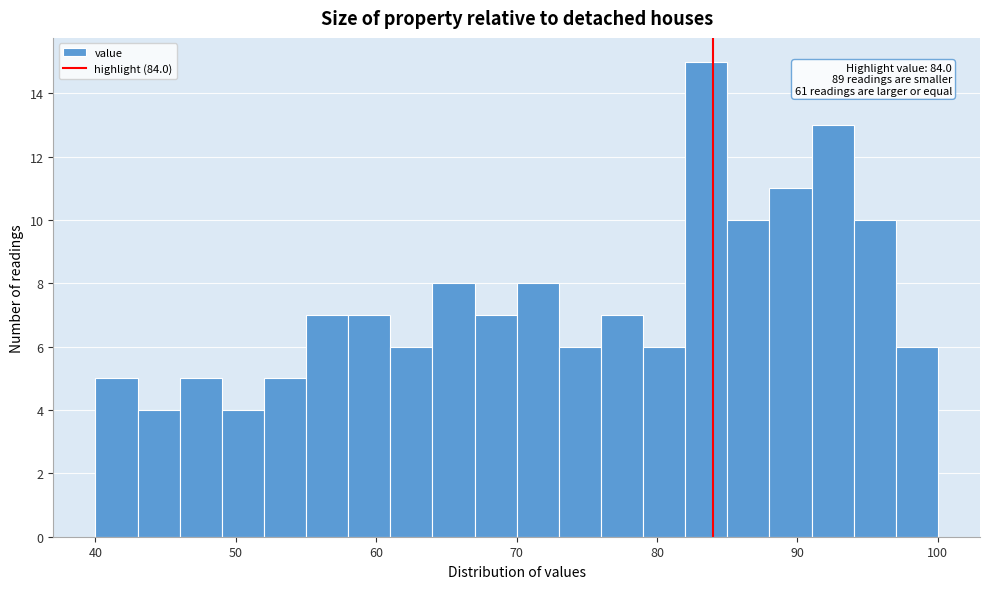

Around what value on the x-axis is the tallest bar? Give the approximate position of its centre, as read against the axis.

84